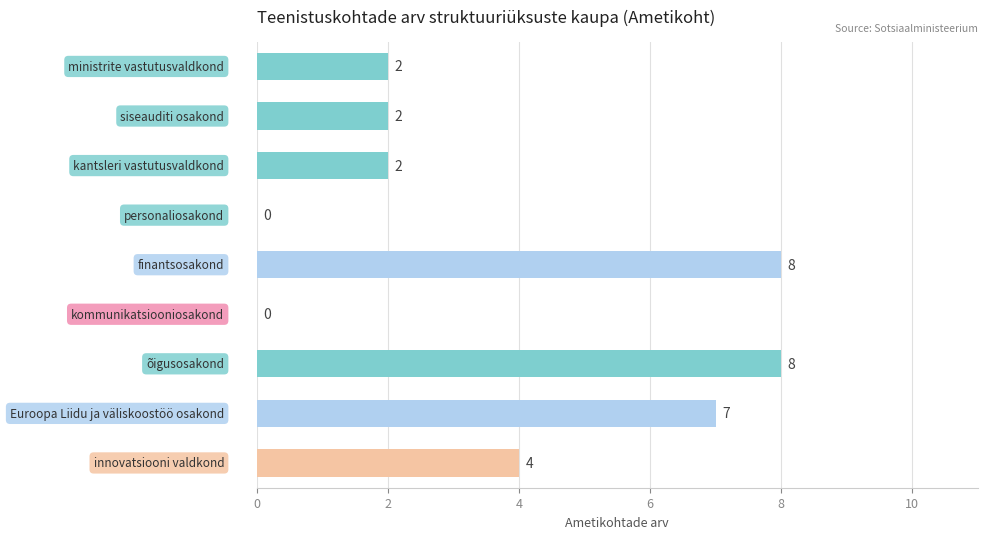

What is the maximum value shown in the chart?

8